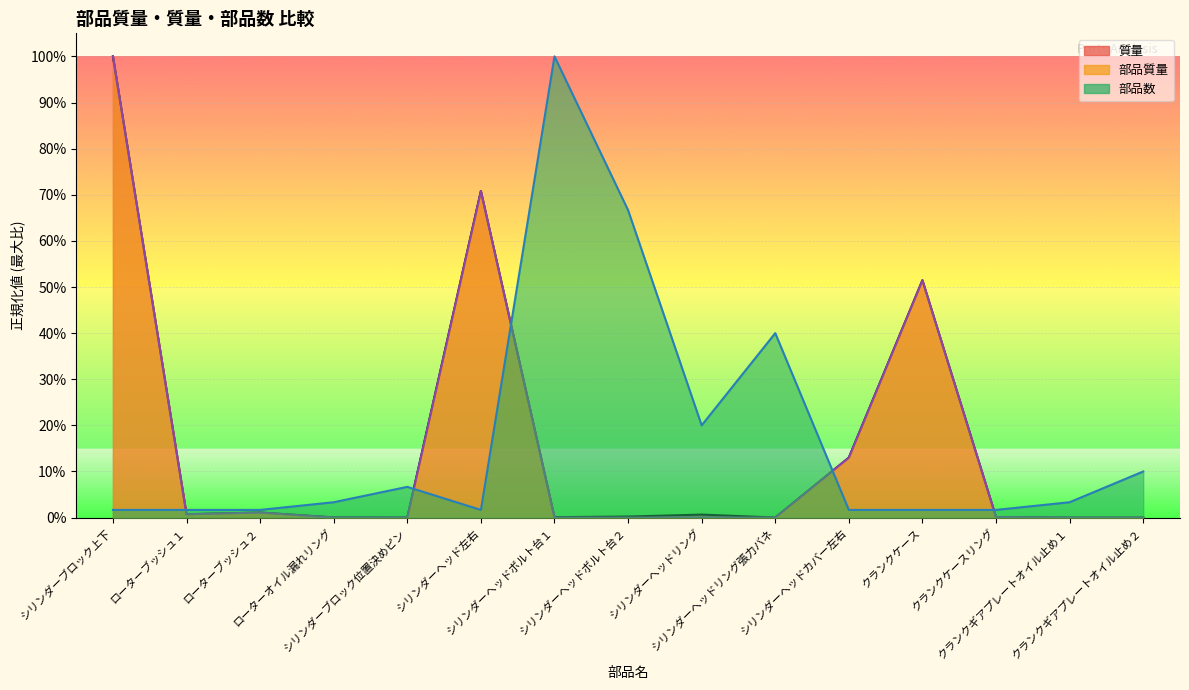

What is the difference between the maximum and second lowest values in the 質量 series?

1.0